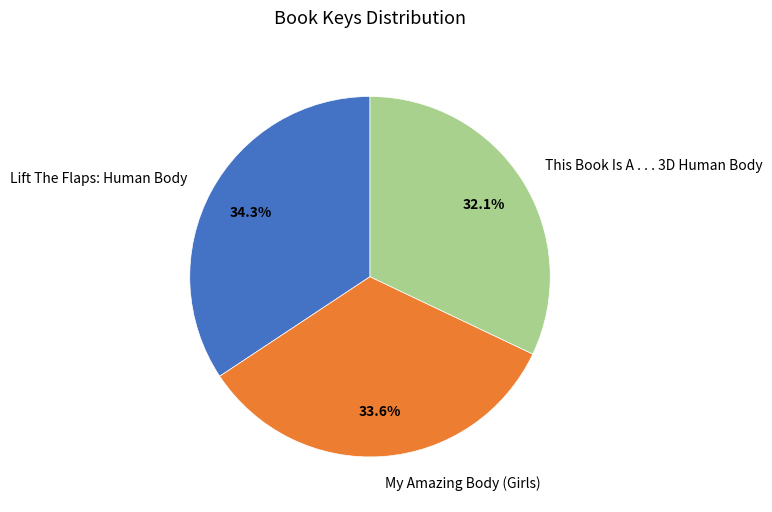

What percentage do My Amazing Body (Girls) and This Book Is A . . . 3D Human Body together represent?

65.7%